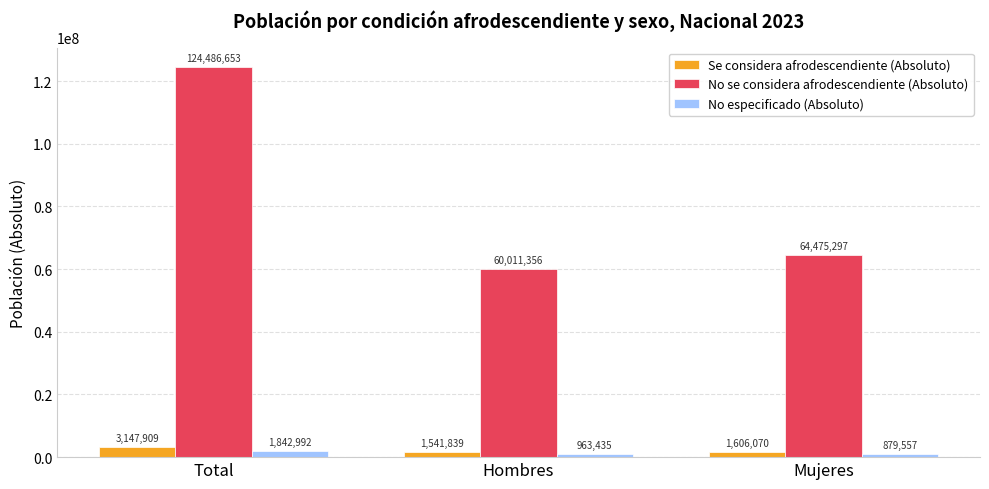

What is the spread (max minus min) of values at Mujeres?

63595740